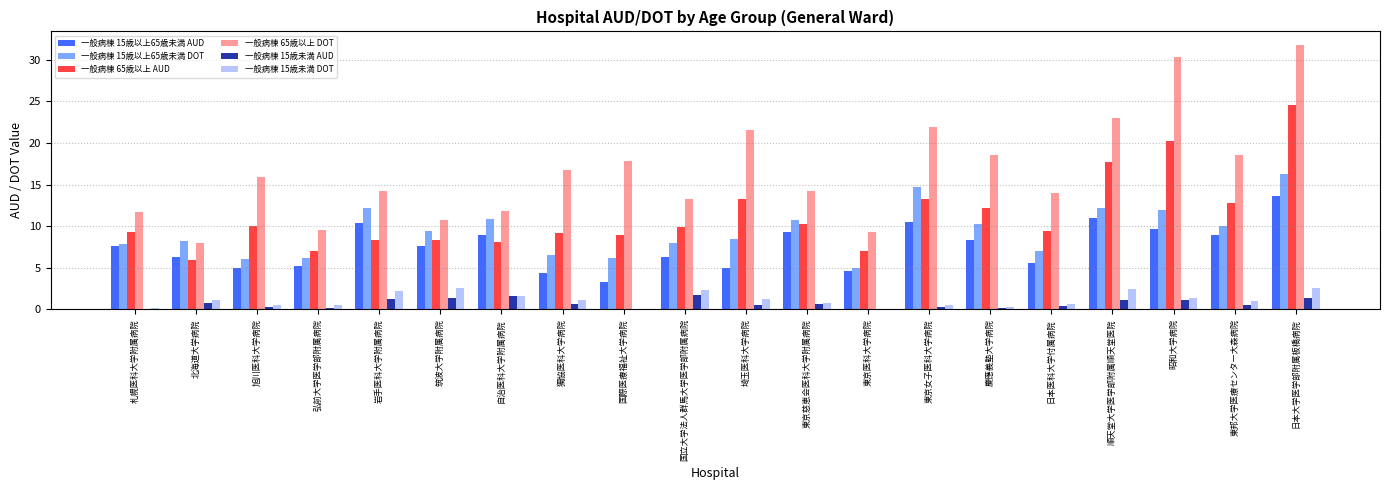

Which series has the largest total across all categories?

一般病棟 65歳以上 DOT